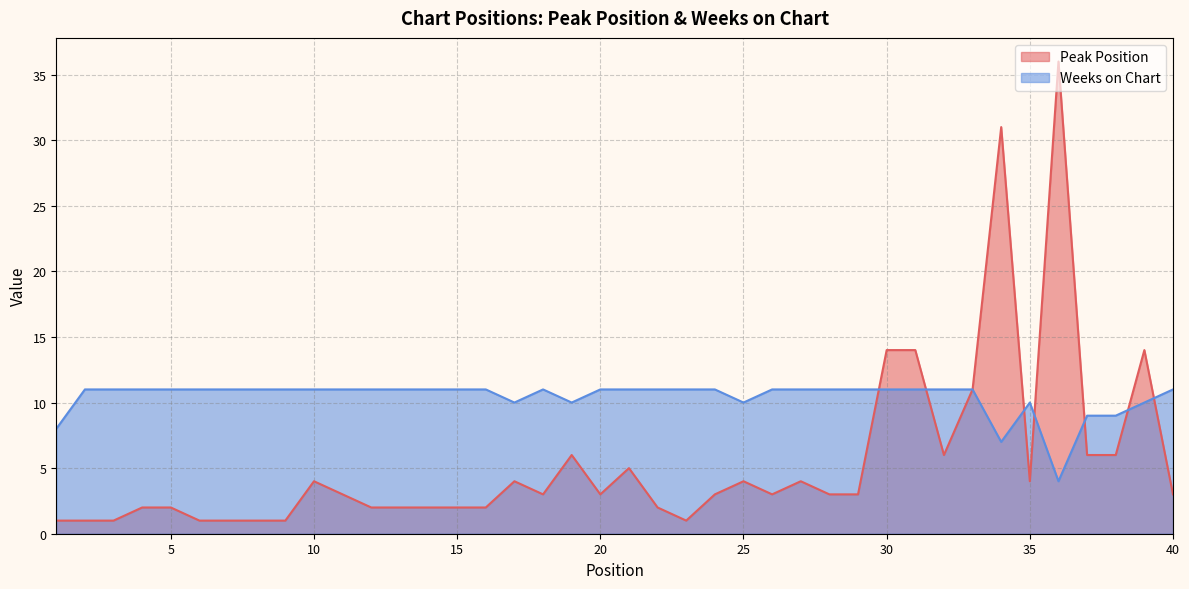

What is the total value across all series at 13?

13